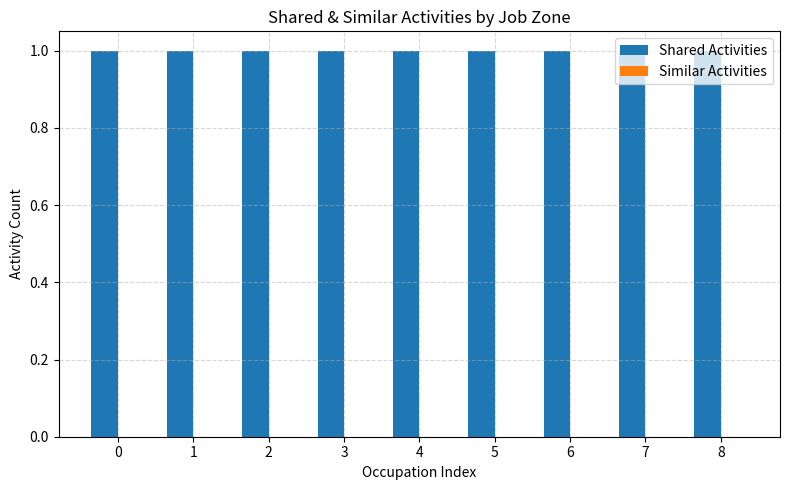

Rank the series at 2 from lowest to highest value.

Similar Activities, Shared Activities